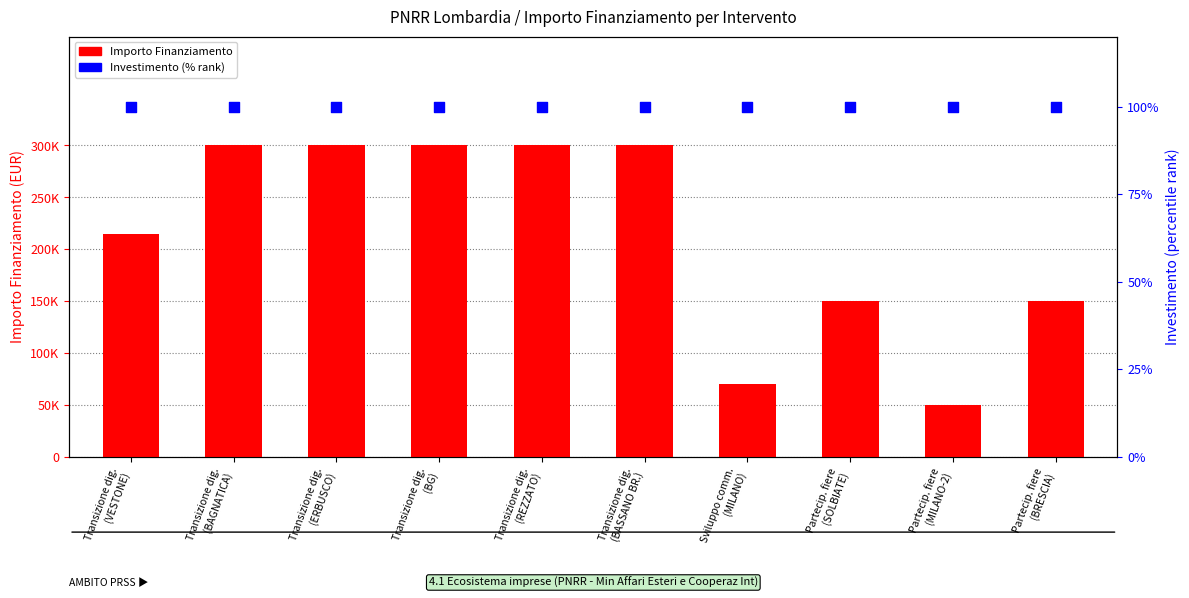

Is the value of Investimento (% rank) at Sviluppo comm.
(MILANO) greater than the value of Importo Finanziamento at Transizione dig.
(BG)?

No